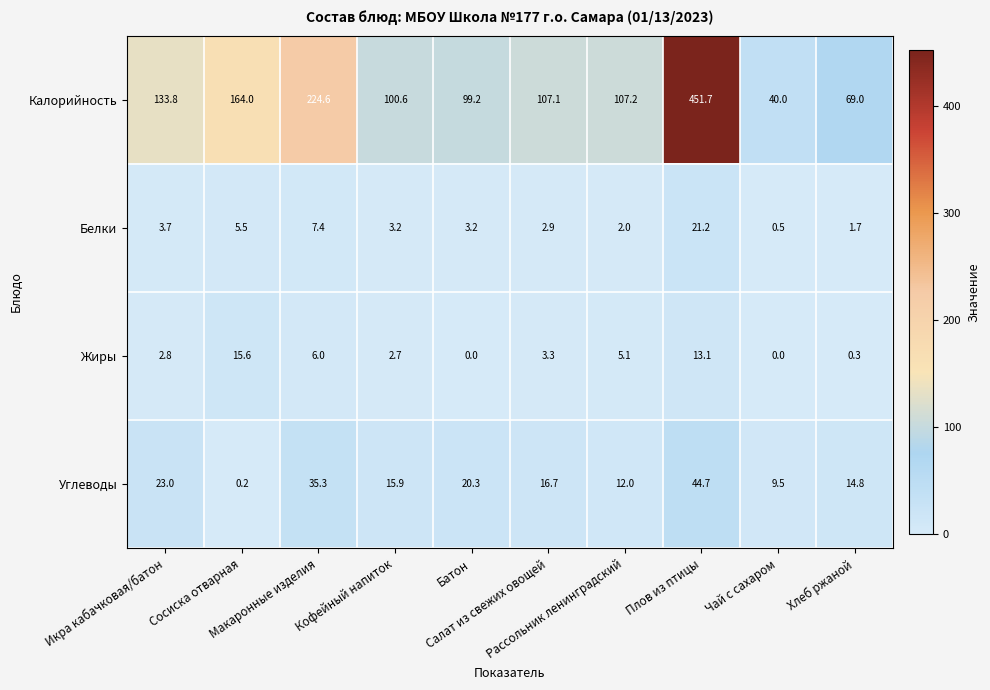

Rank the series at Икра кабачковая/батон from highest to lowest value.

Калорийность, Углеводы, Белки, Жиры